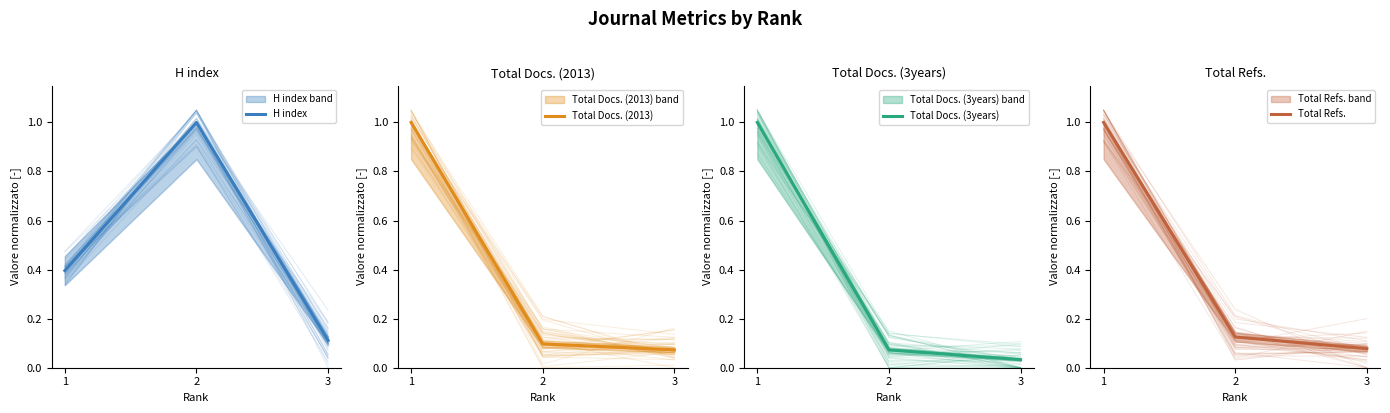

Which has a higher value, 3 or 2?

2